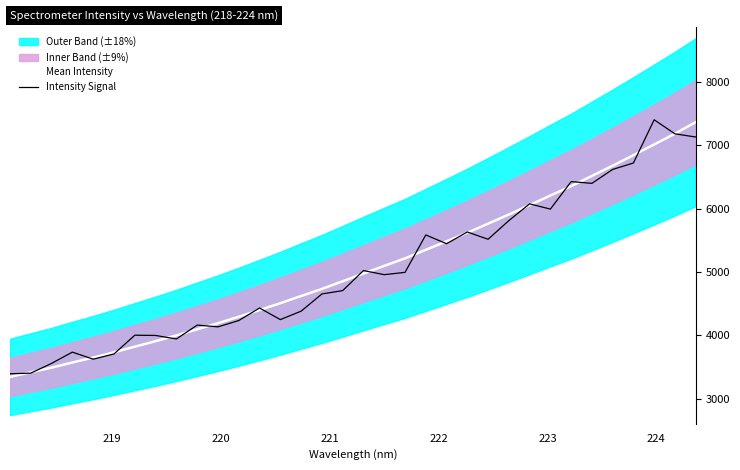

What is the sum of all Intensity Signal values?

171211.9